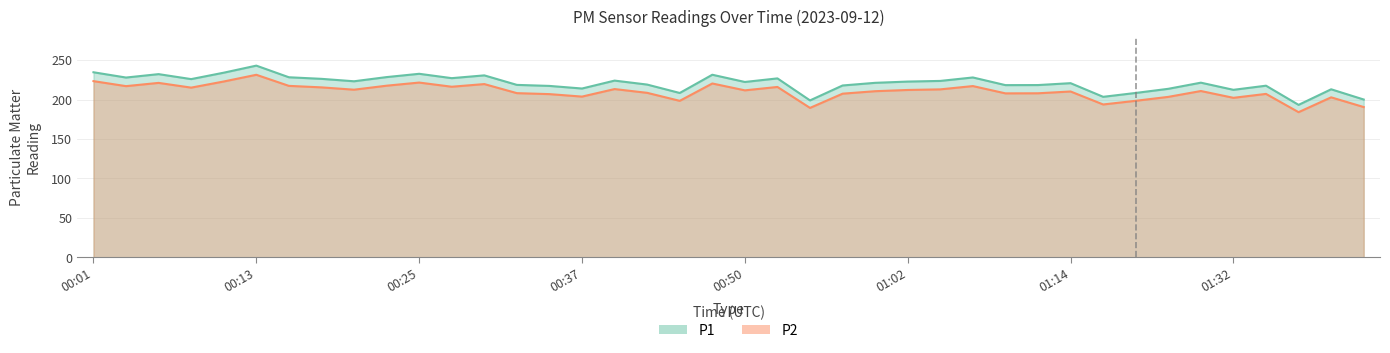

At 01:19, list the series in order from smallest to largest.

P2, P1